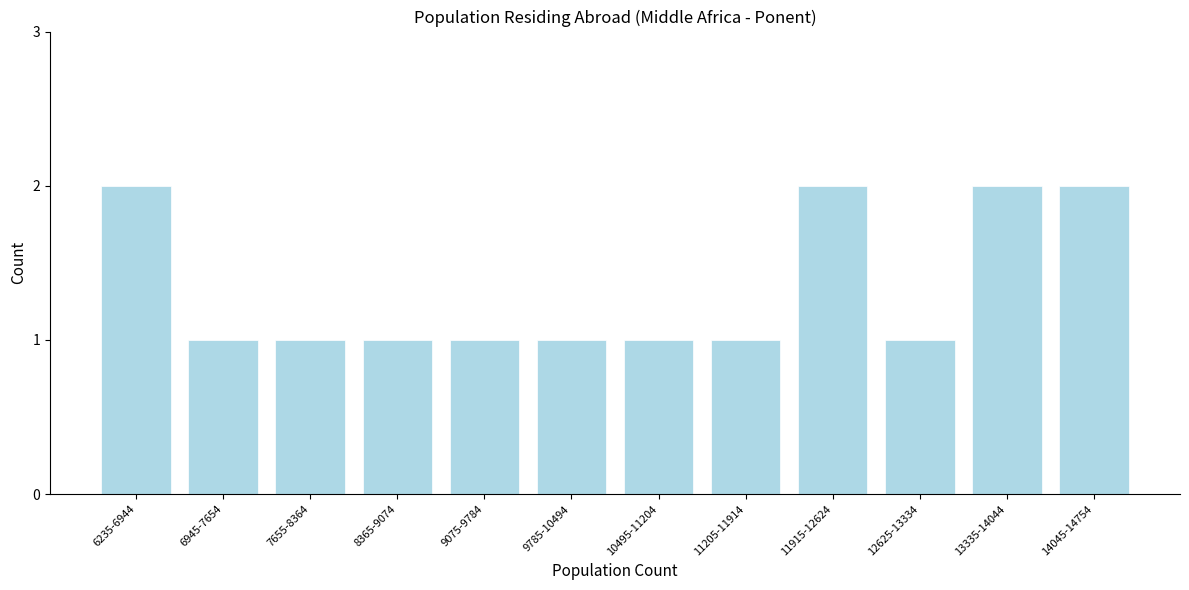

Reading left to right, transcribe all the data shown in this chart.

2	1	1	1	1	1	1	1	2	1	2	2